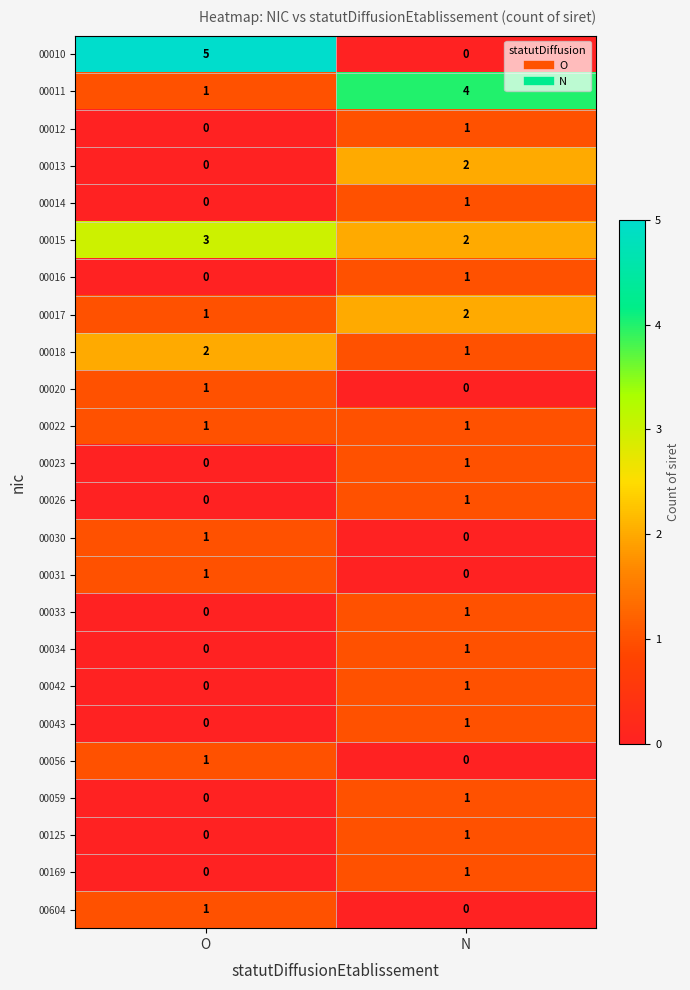

What is the maximum value shown in the chart?

5